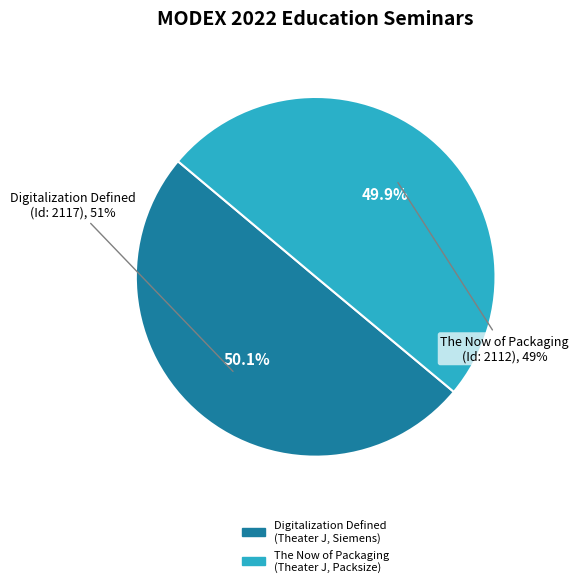

Combined, do The Now of Packaging
(Theater J, Packsize) and Digitalization Defined
(Theater J, Siemens) account for over 50%?

Yes